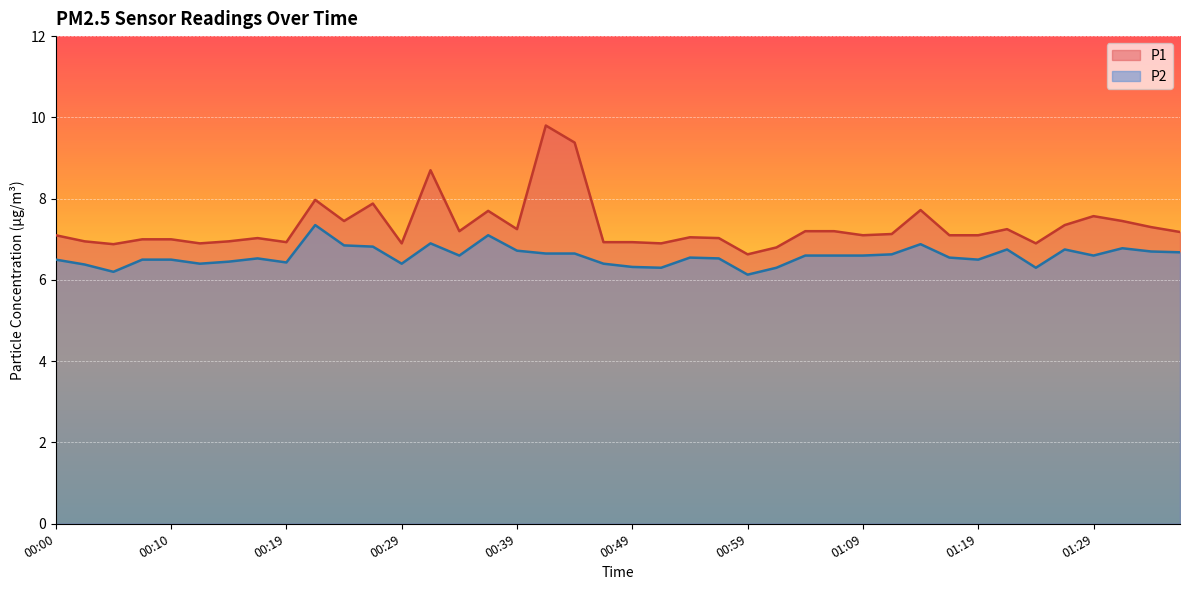

What is the total value across all series at 00:34?

13.8